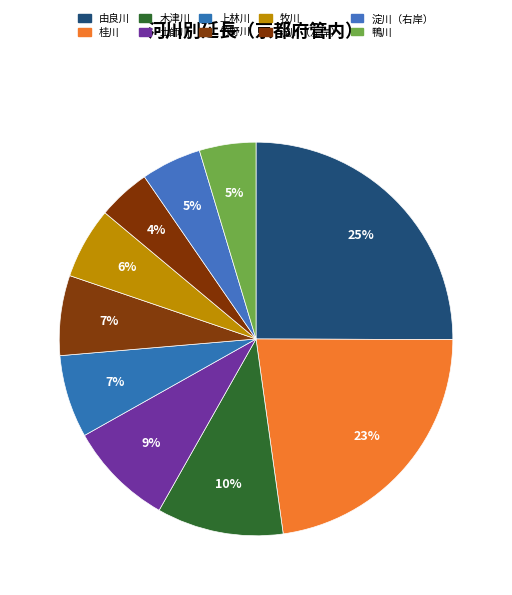

Which has a higher value, 桂川 or 由良川?

由良川